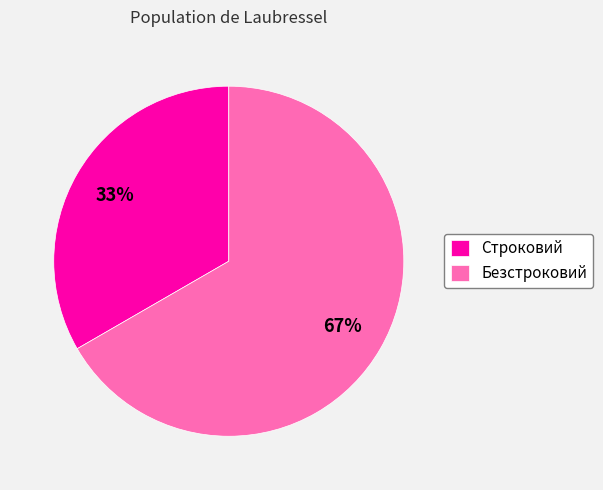

Which slice represents more than half of the pie?

Безстроковий